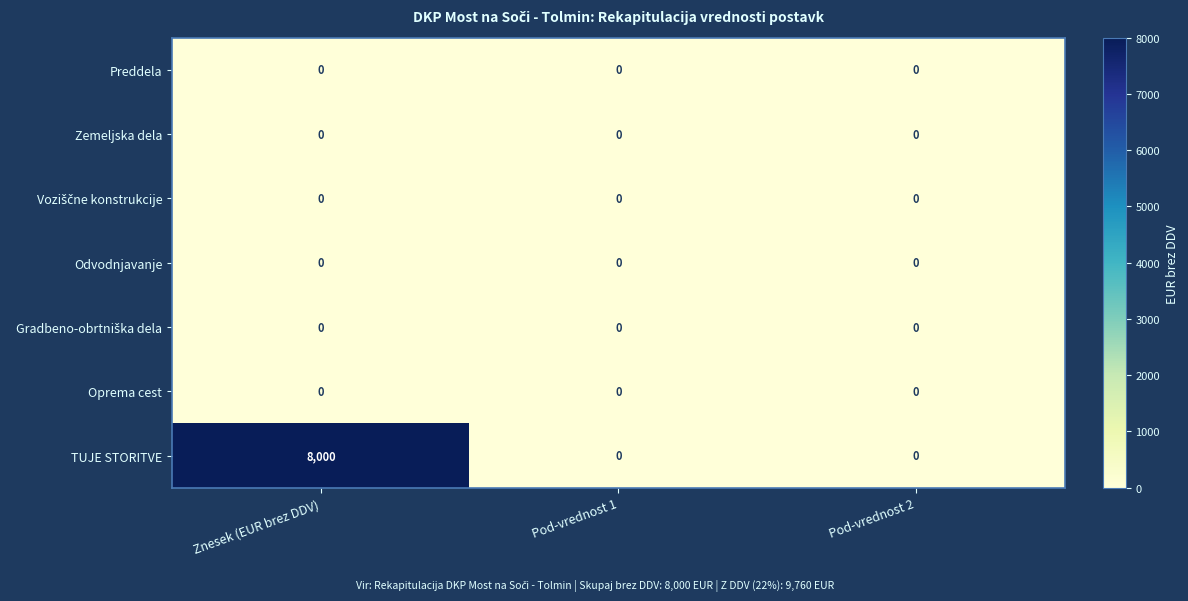

At how many categories does at least one series exceed 1016?

1